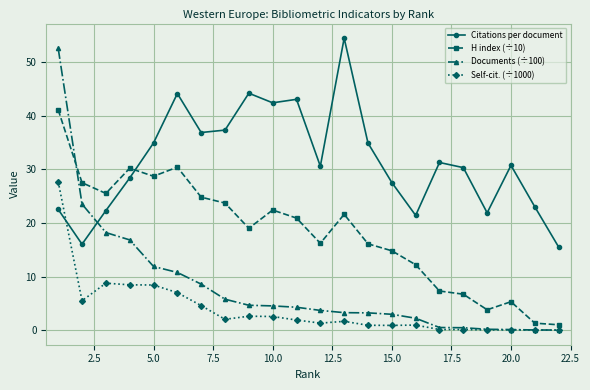

List the series in order of their overall mean, highest first.

Citations per document, H index (÷10), Documents (÷100), Self-cit. (÷1000)